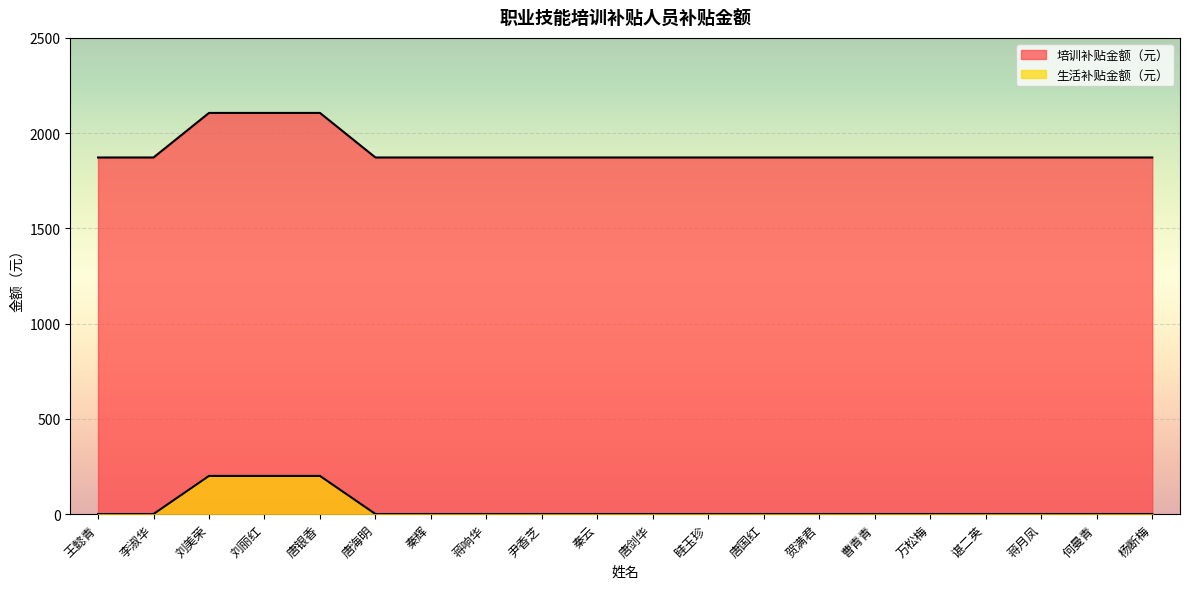

What is the spread (max minus min) of values at 蒋月凤?

1872